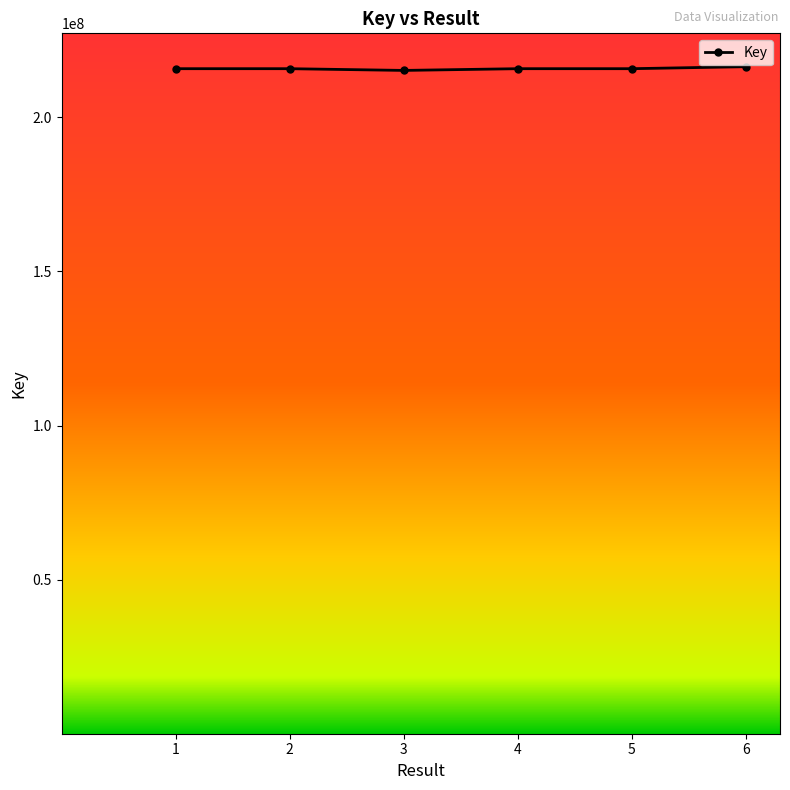

What is the minimum value shown in the chart?

215241168